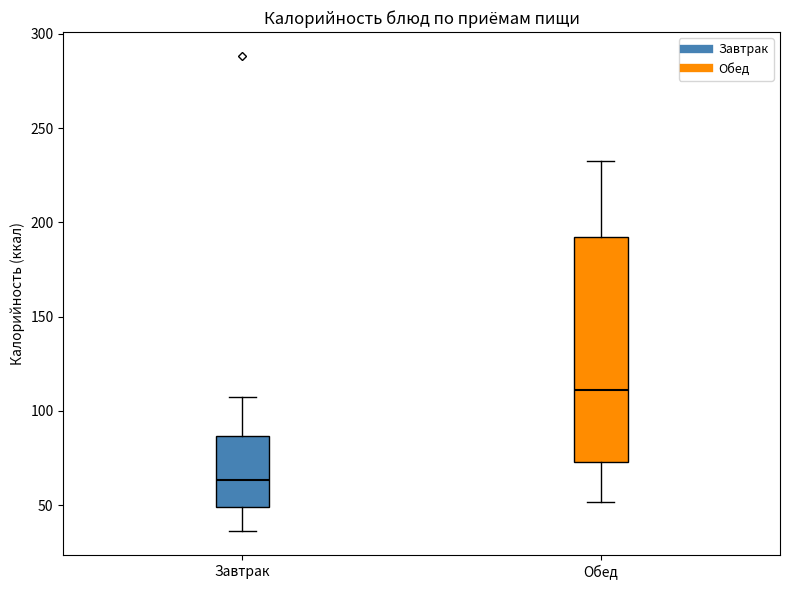

Reading left to right, read every box against the y-axis: the position of its median line, the range the box covers, and the ends of its whiskers. The values are not printed on the chart, so give them approximately, as read against the axis.

Завтрак: median 65, box 50 to 85, whiskers 35 to 105
Обед: median 110, box 75 to 190, whiskers 50 to 235